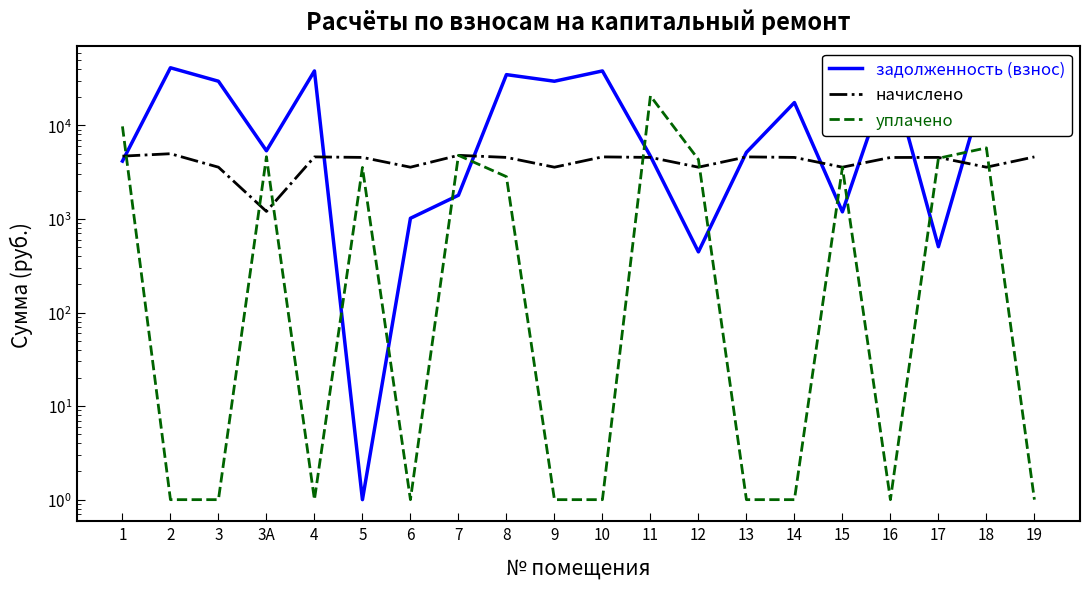

Which series has the largest total across all categories?

задолженность (взнос)